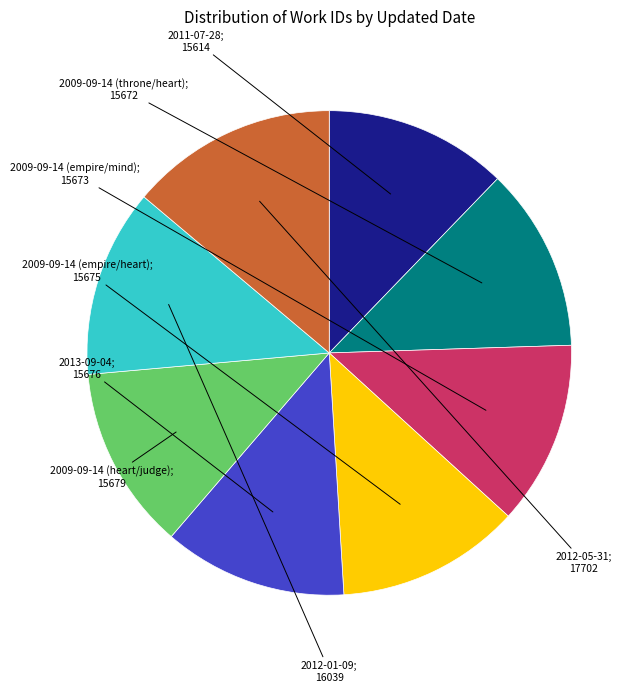

How many segments does this pie chart have?

8